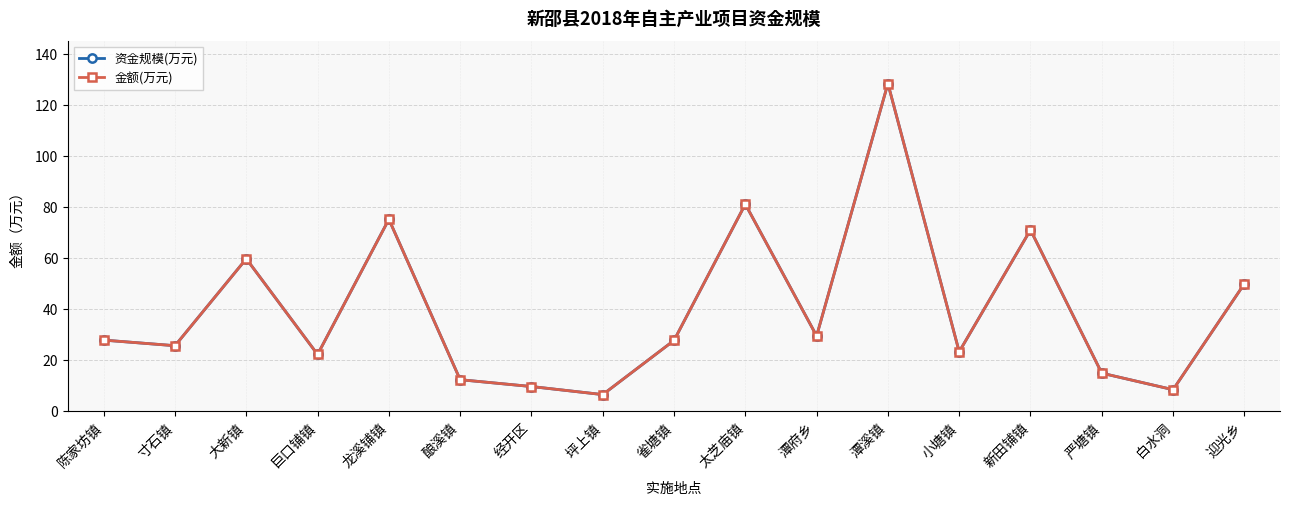

Which category has the highest value in the 金额(万元) series?

潭溪镇